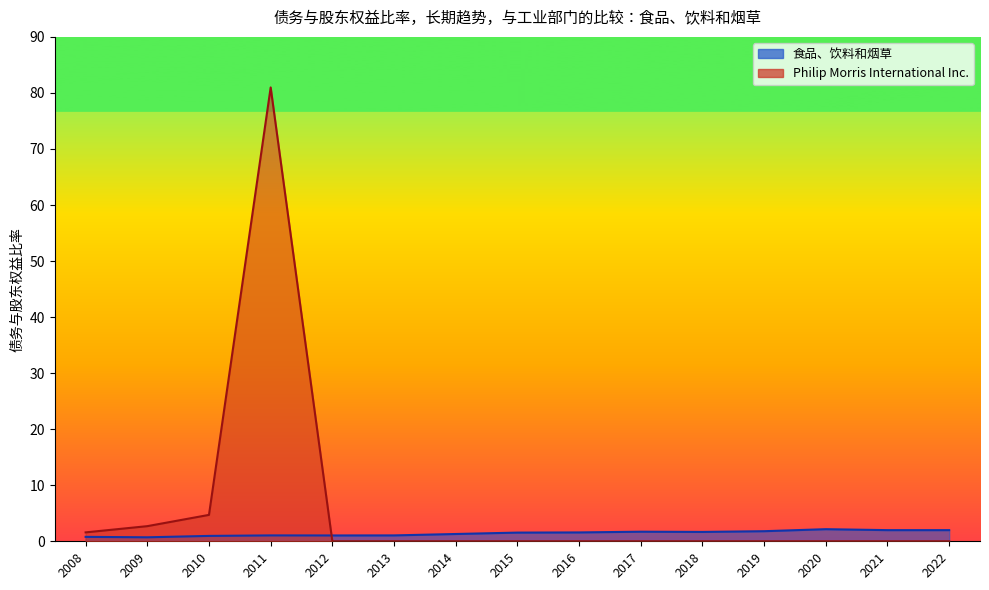

Rank the series at 2019 from lowest to highest value.

Philip Morris International Inc., 食品、饮料和烟草